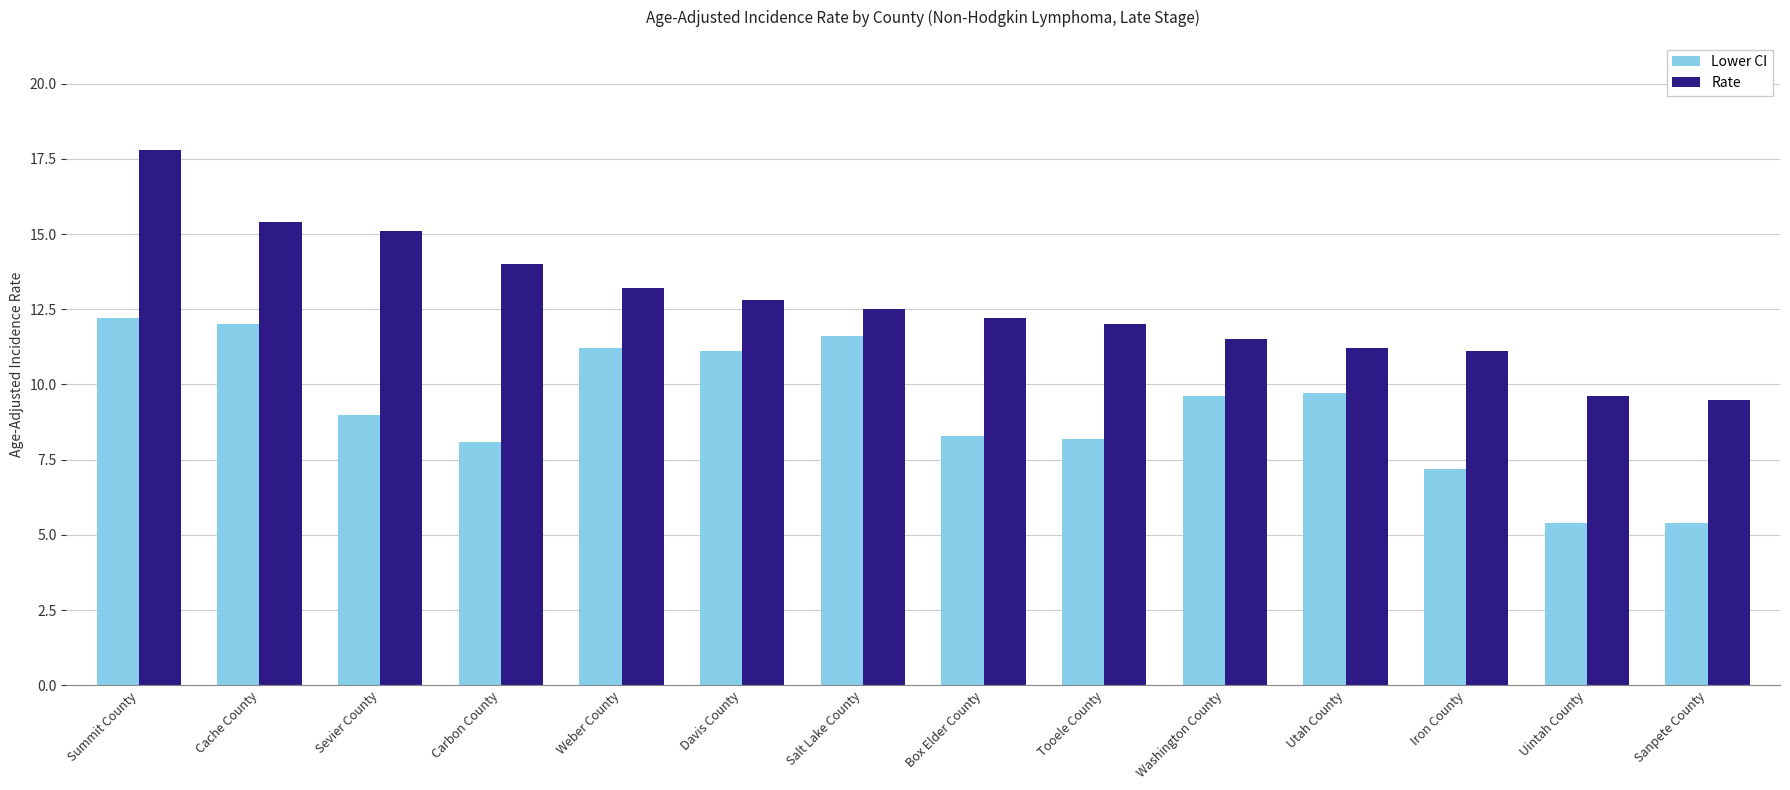

At which label does Rate first exceed 12?

Summit County